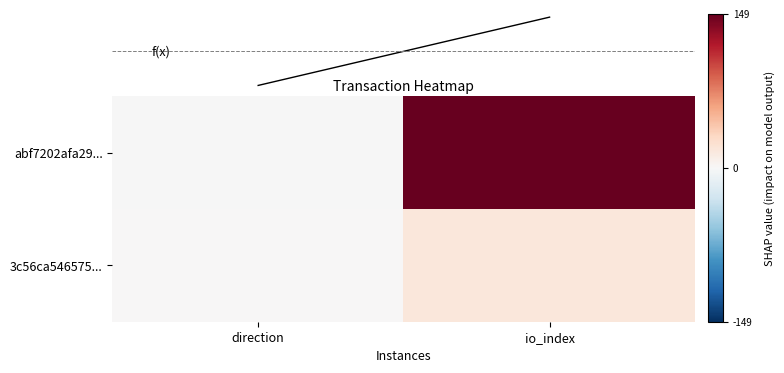

What is the spread (max minus min) of values at io_index?

132